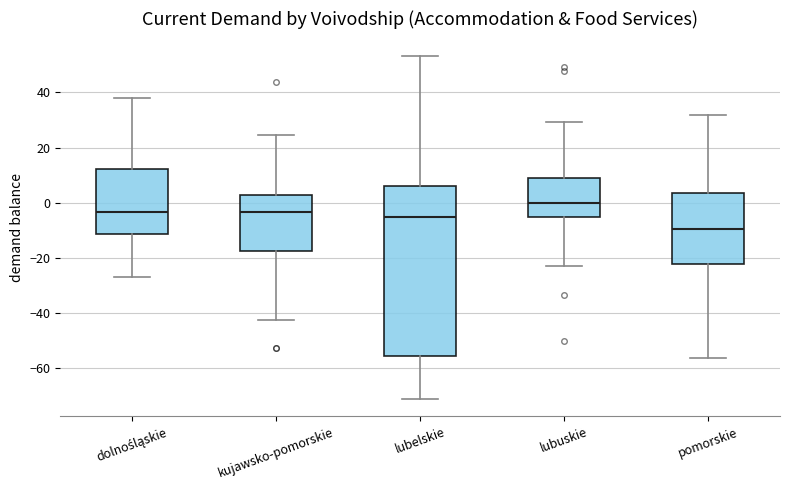

Reading left to right, read every box against the y-axis: the position of its median line, the range the box covers, and the ends of its whiskers. The values are not printed on the chart, so give them approximately, as read against the axis.

dolnośląskie: median -4, box -12 to 12, whiskers -28 to 38
kujawsko-pomorskie: median -4, box -18 to 2, whiskers -42 to 24
lubelskie: median -6, box -56 to 6, whiskers -72 to 54
lubuskie: median 0, box -6 to 8, whiskers -22 to 30
pomorskie: median -10, box -22 to 4, whiskers -56 to 32